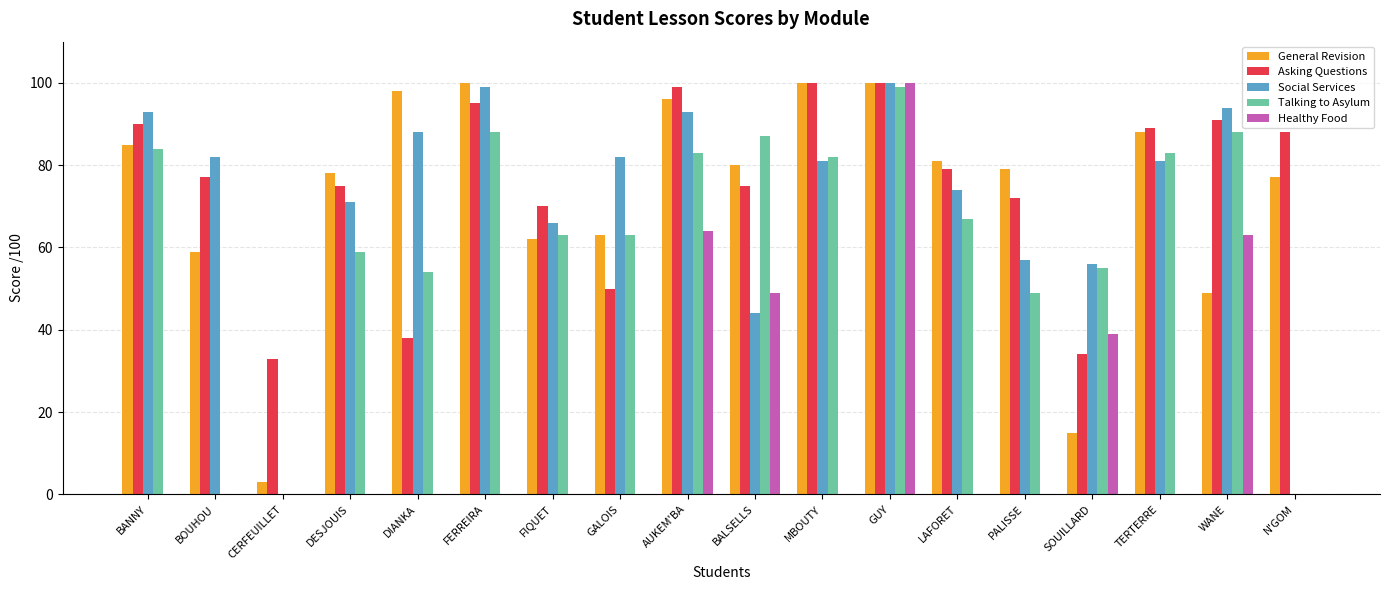

Are the bars grouped side by side (vs. stacked)?

Yes